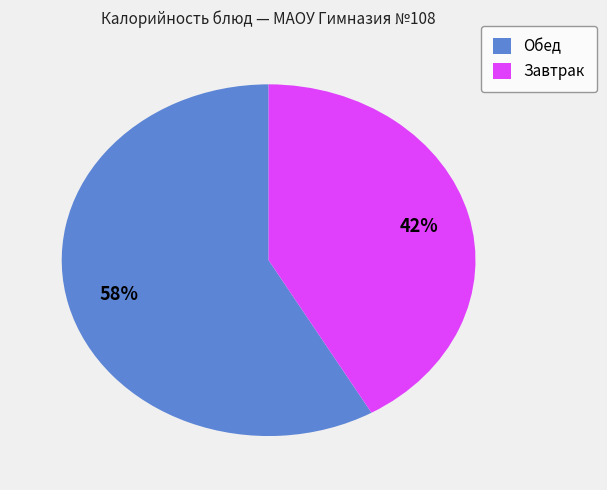

To the nearest percent, what is the combined percentage of Обед and Завтрак?

100%